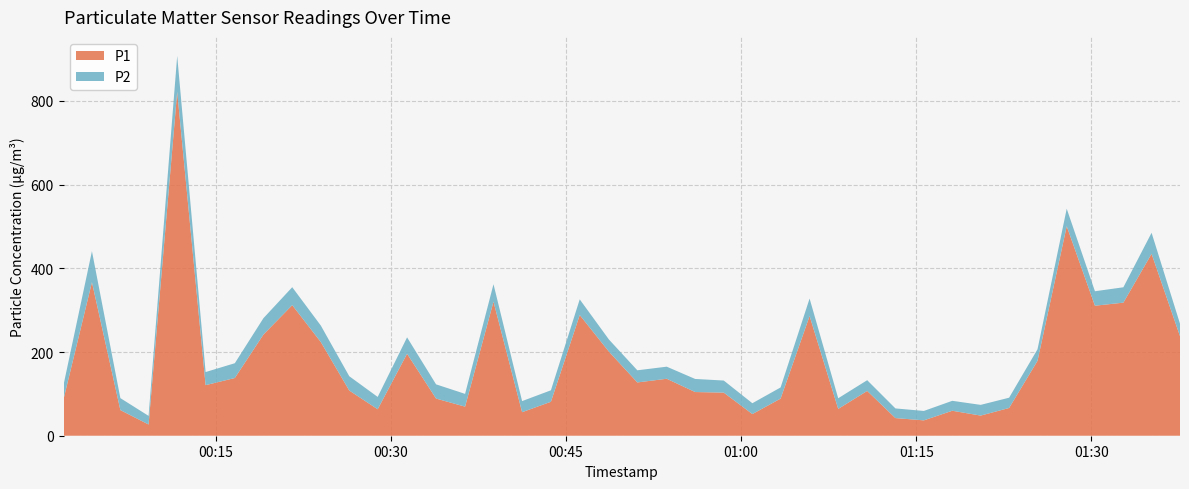

Reading left to right, extract all data points from this chart.

P1: 87.2	366.8	61.3	26.8	821.9	120.8	137.9	241.7	312.1	223.8	108.0	63.2	195.9	88.8	69.5	320.4	56.2	81.1	288.4	200.9	127.3	136.1	104.4	103.0	51.8	88.8	286.0	64.1	107.0	42.1	36.7	59.7	48.1	66.3	178.9	500.6	310.7	318.0	434.7	237.9
P2: 34.3	74.1	28.6	20.6	85.8	31.3	35.3	39.1	42.9	39.4	34.1	29.5	39.1	34.0	30.5	41.6	26.5	27.4	37.5	29.1	29.0	28.9	31.3	28.8	25.9	26.6	41.8	25.4	25.6	23.1	22.5	23.7	25.6	24.5	27.7	41.8	34.6	36.7	50.3	29.7